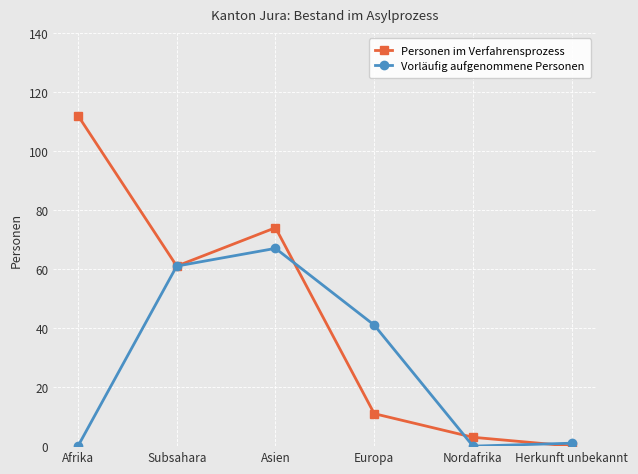

Reading left to right, what are all the values shown in this chart?

Personen im Verfahrensprozess: Afrika=112	Subsahara=61	Asien=74	Europa=11	Nordafrika=3	Herkunft unbekannt=0
Vorläufig aufgenommene Personen: Afrika=0	Subsahara=61	Asien=67	Europa=41	Nordafrika=0	Herkunft unbekannt=1